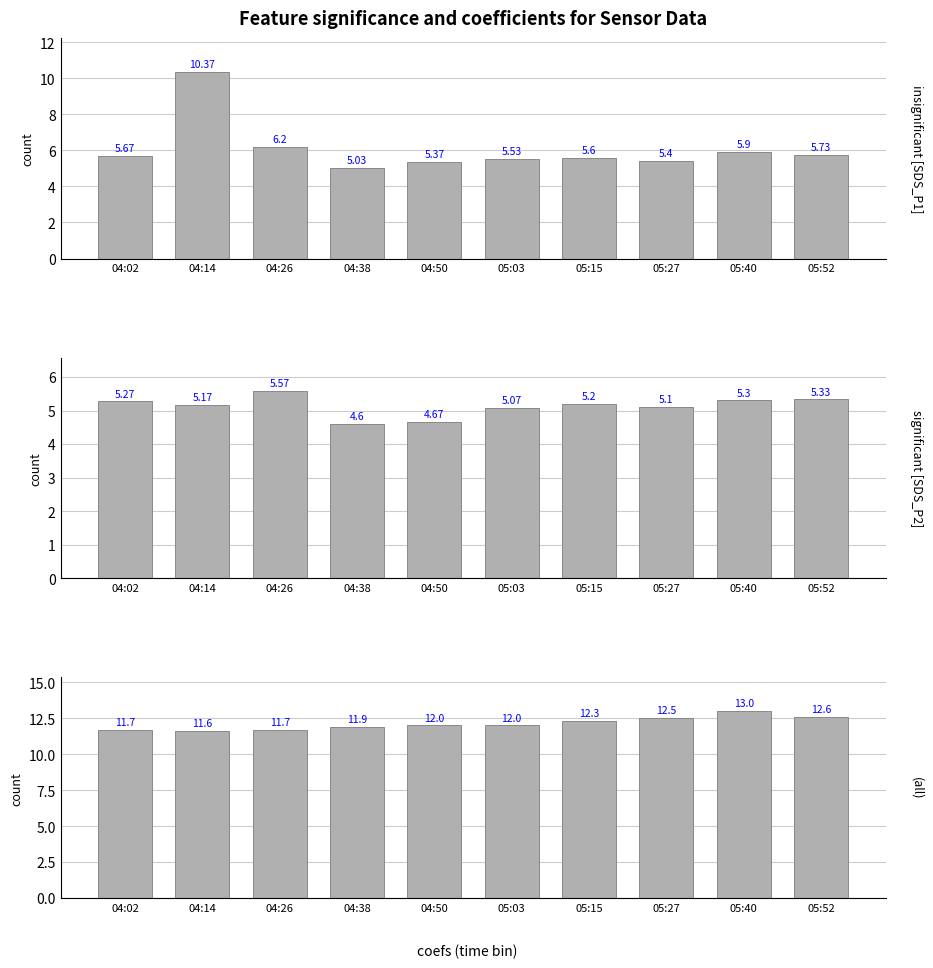

What is the maximum value for significant [SDS_P2]?

5.6